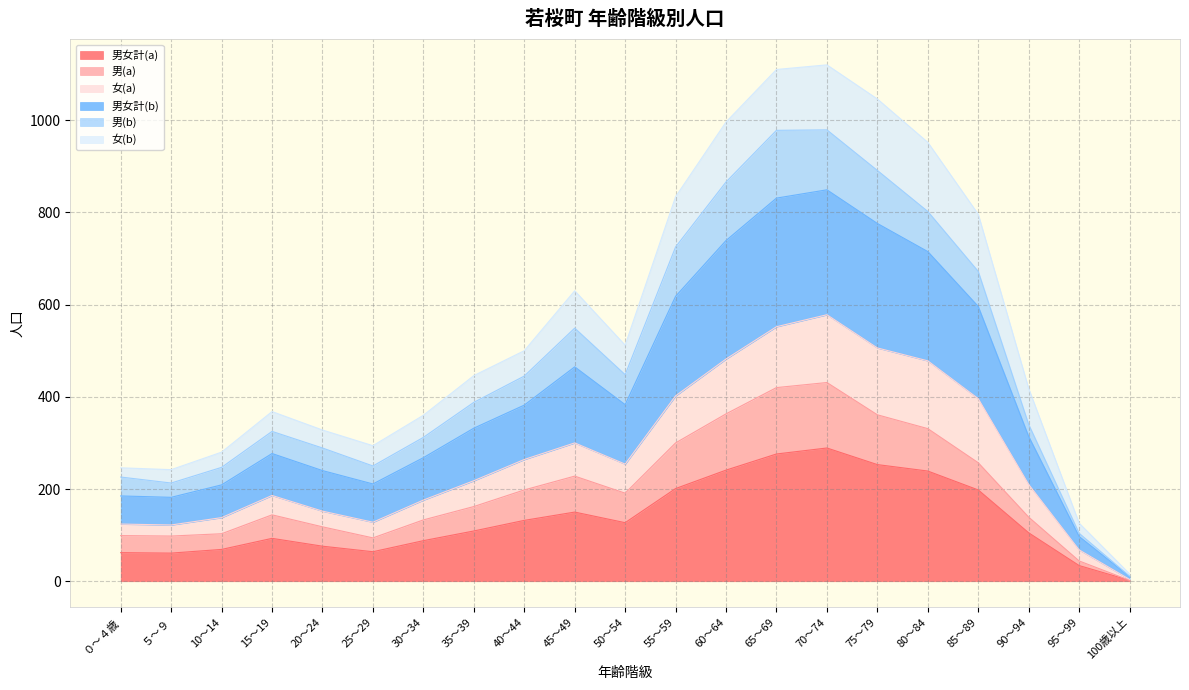

Which category has the lowest value in the 男女計(a) series?

100歳以上